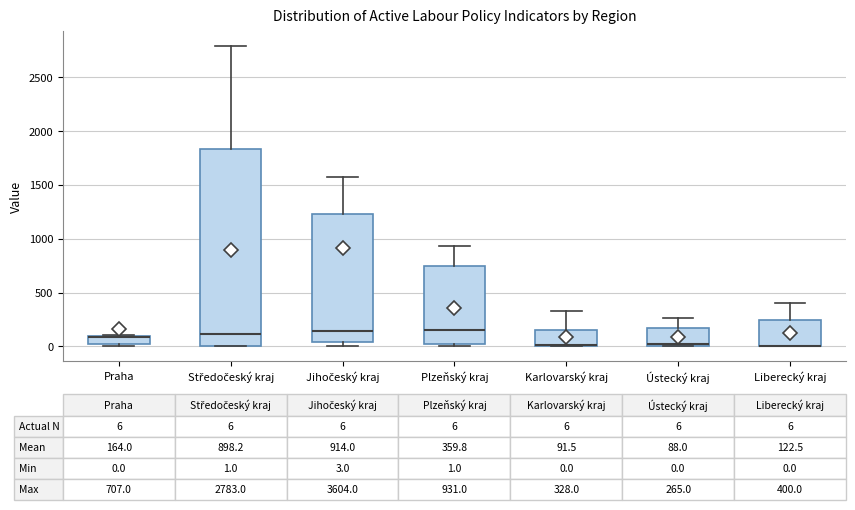

Comparing the boxes themselves (not the whiskers), which one is the tallest?

Středočeský kraj